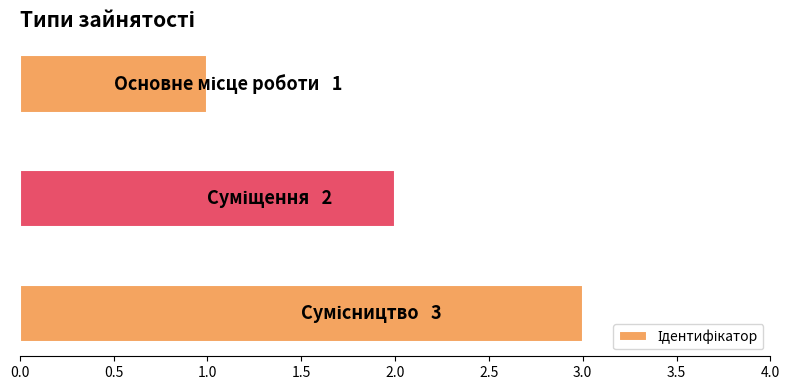

What is the sum of all values?

6